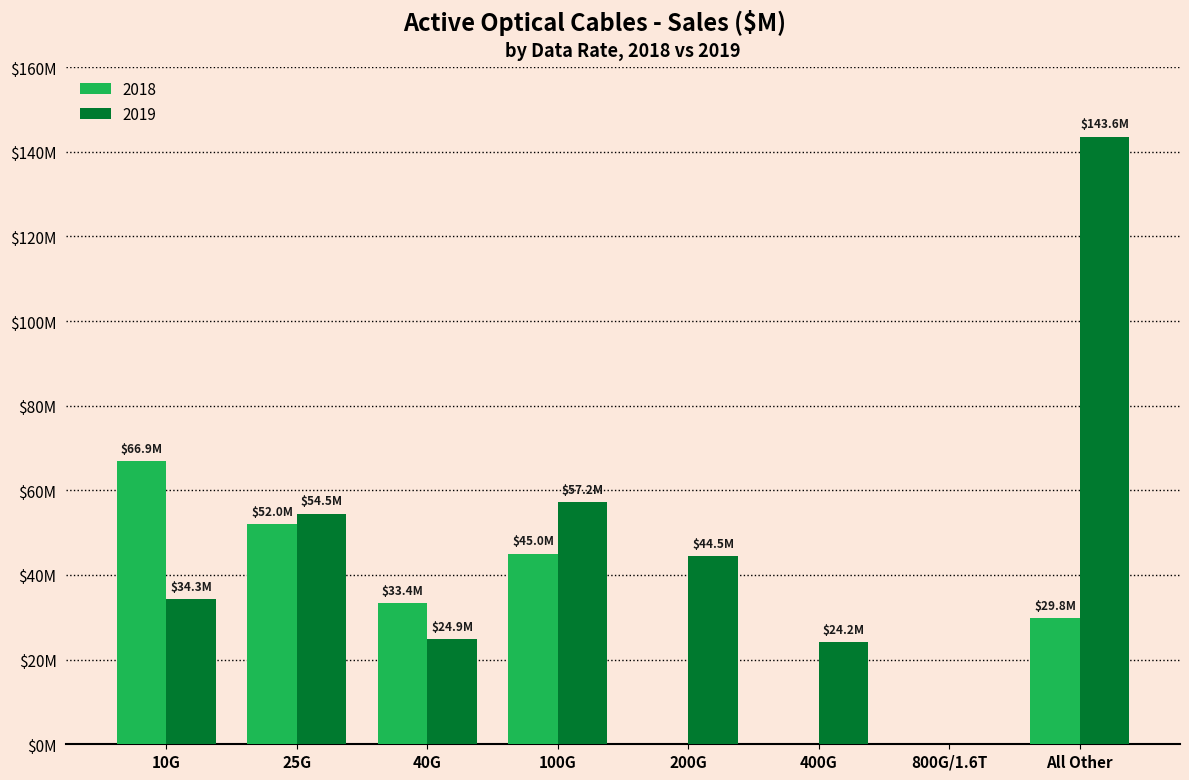

What are all the series names shown in the legend?

2018, 2019